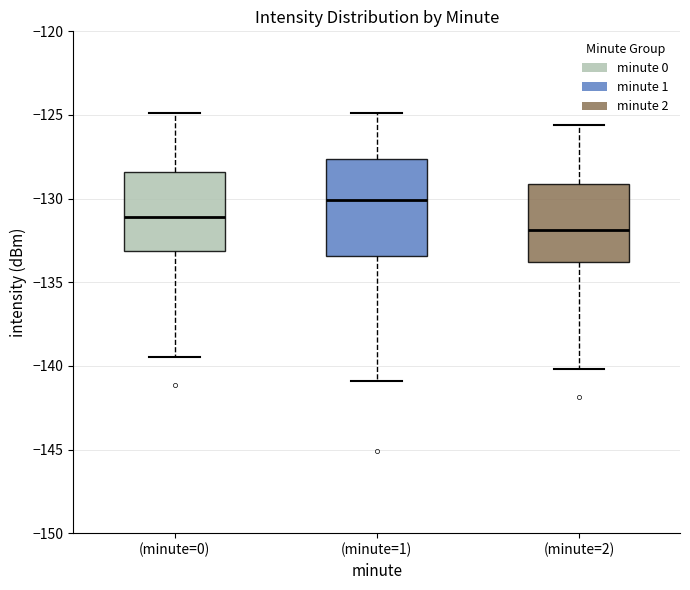

Where is the upper edge of the box for (minute=2) on the y-axis? The values are not printed on the chart, so give them approximately, as read against the axis.

-129.0